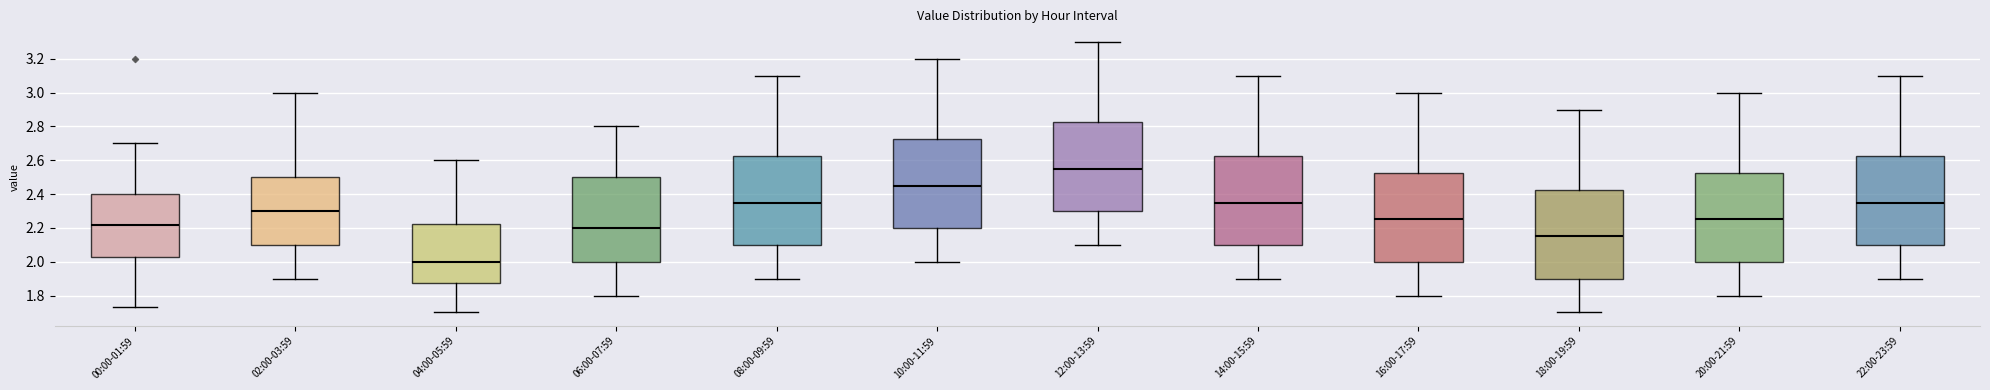

Reading left to right, transcribe this box plot: for each box, give where its median line is, the range the box spans, and where its two whiskers end, as read against the y-axis. The values are not printed on the chart, so give them approximately, as read against the axis.

00:00-01:59: median 2.22, box 2.04 to 2.40, whiskers 1.74 to 2.70
02:00-03:59: median 2.30, box 2.10 to 2.50, whiskers 1.90 to 3.00
04:00-05:59: median 2.00, box 1.88 to 2.22, whiskers 1.70 to 2.60
06:00-07:59: median 2.20, box 2.00 to 2.50, whiskers 1.80 to 2.80
08:00-09:59: median 2.36, box 2.10 to 2.62, whiskers 1.90 to 3.10
10:00-11:59: median 2.46, box 2.20 to 2.72, whiskers 2.00 to 3.20
12:00-13:59: median 2.56, box 2.30 to 2.82, whiskers 2.10 to 3.30
14:00-15:59: median 2.36, box 2.10 to 2.62, whiskers 1.90 to 3.10
16:00-17:59: median 2.26, box 2.00 to 2.52, whiskers 1.80 to 3.00
18:00-19:59: median 2.16, box 1.90 to 2.42, whiskers 1.70 to 2.90
20:00-21:59: median 2.26, box 2.00 to 2.52, whiskers 1.80 to 3.00
22:00-23:59: median 2.36, box 2.10 to 2.62, whiskers 1.90 to 3.10